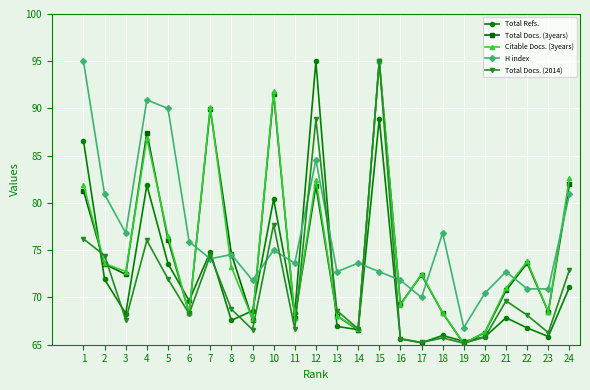

Which series changed the most between 10 and 14?

Citable Docs. (3years)